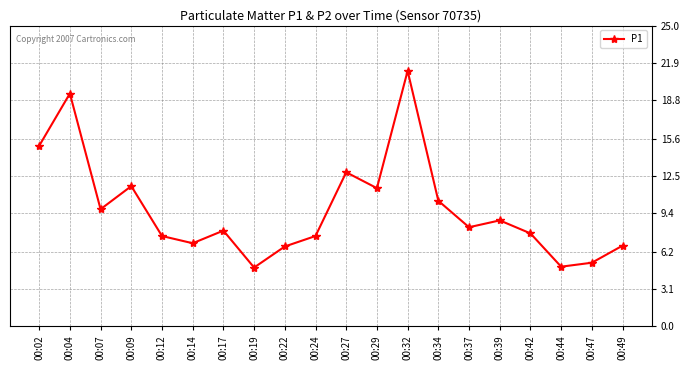

What is the value of the 8th point from the left?

4.9